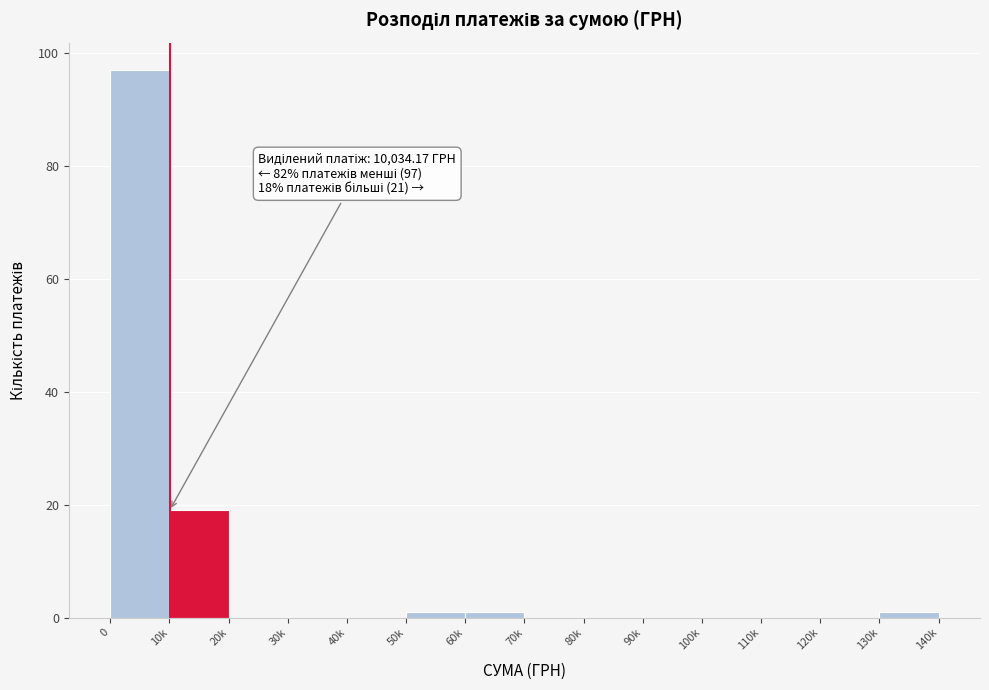

Reading left to right, what are all the values shown in this chart?

0=97	10k=19	20k=0	30k=0	40k=0	50k=1	60k=1	70k=0	80k=0	90k=0	100k=0	110k=0	120k=0	130k=1